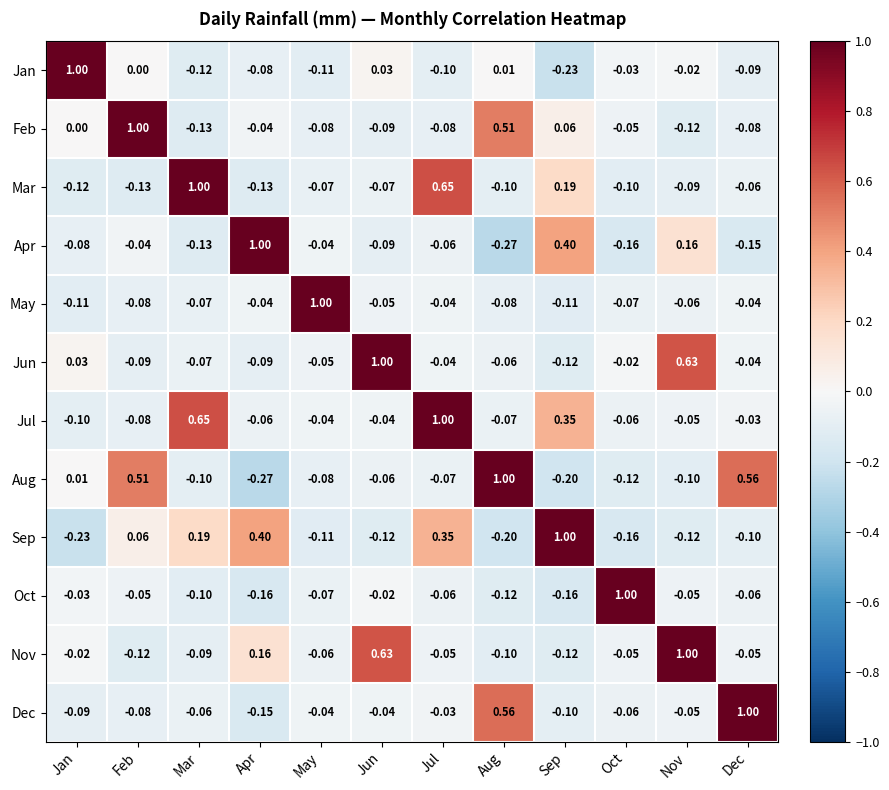

How many distinct data groups are displayed?

12